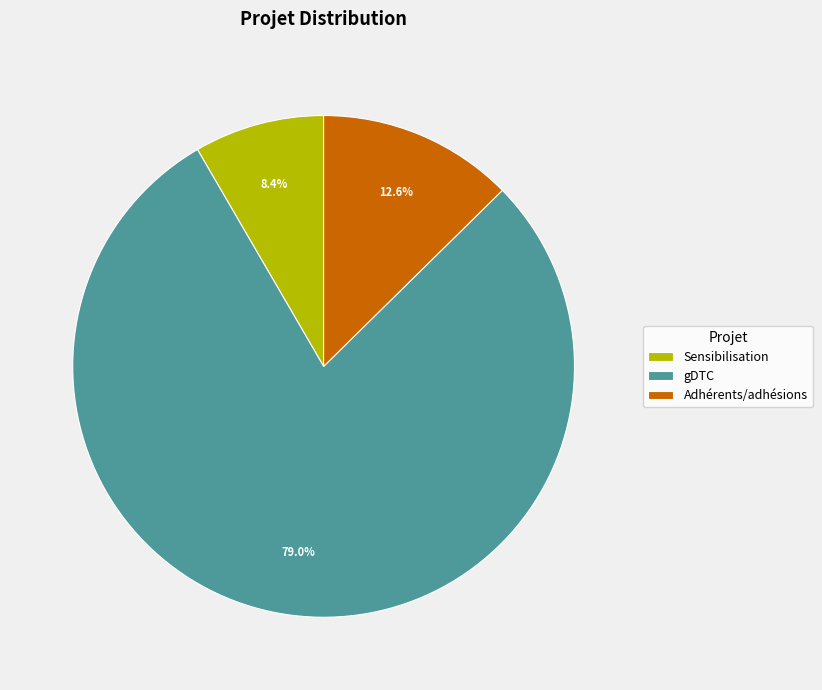

To the nearest percent, what portion does gDTC represent?

79%